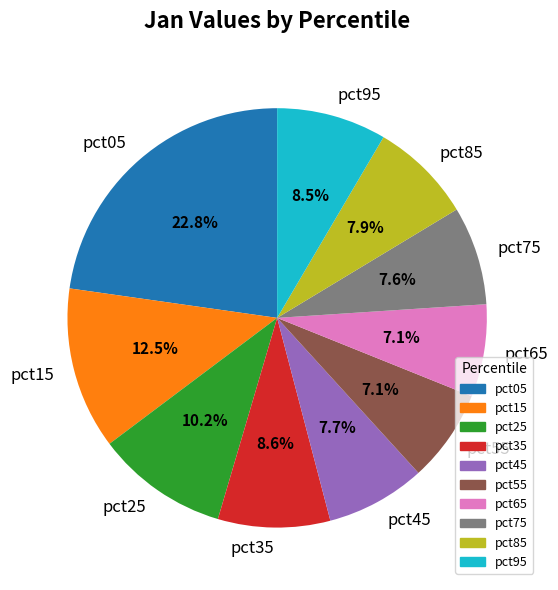

Between pct35 and pct25, which is larger?

pct25